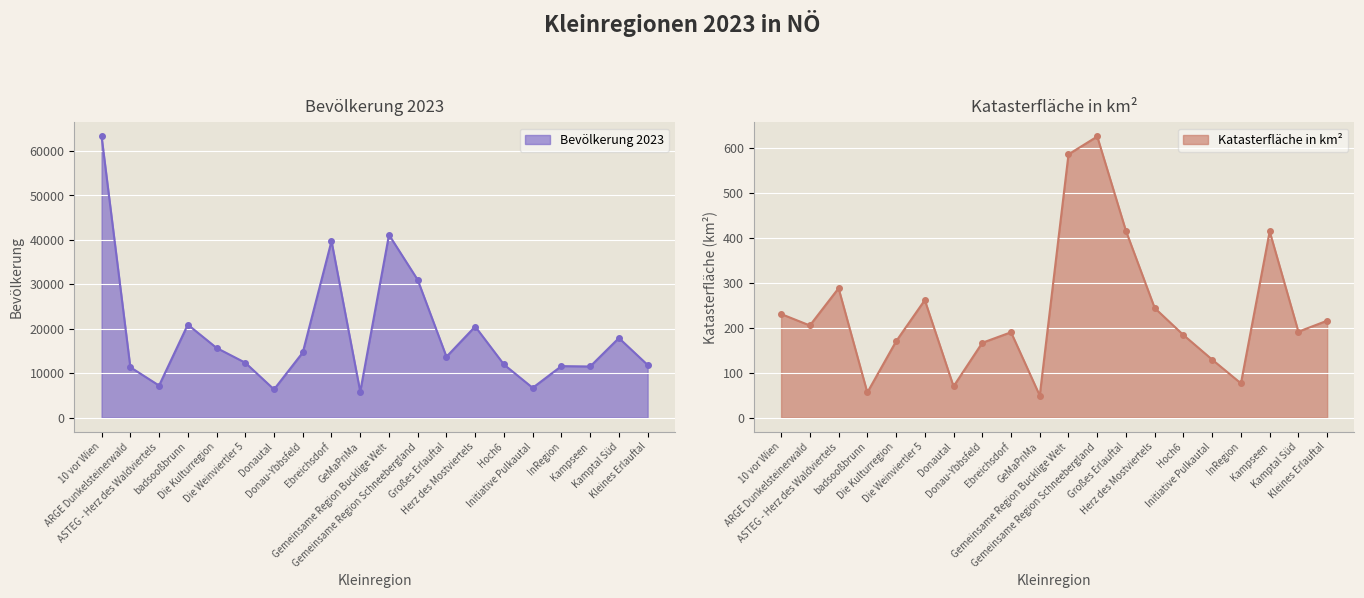

At which category does the chart reach its minimum across all series?

GeMaPriMa